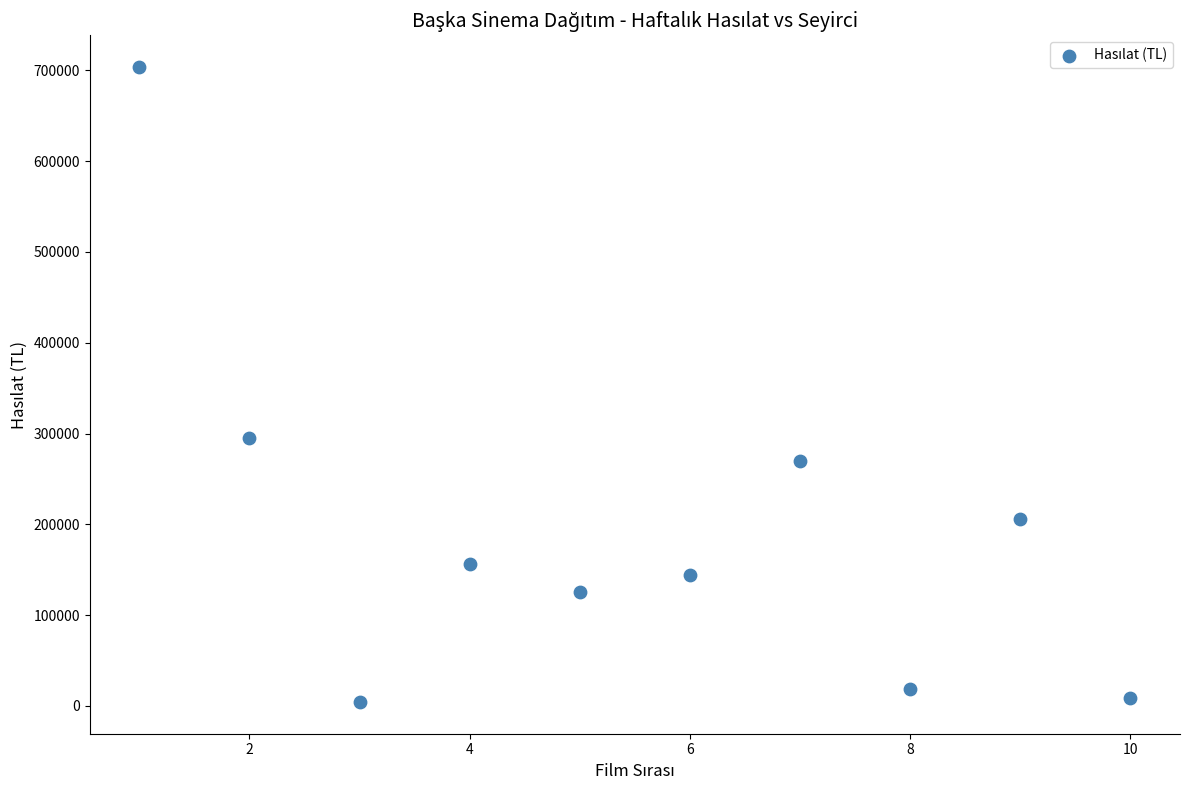

What is the average Y value?

193124.0